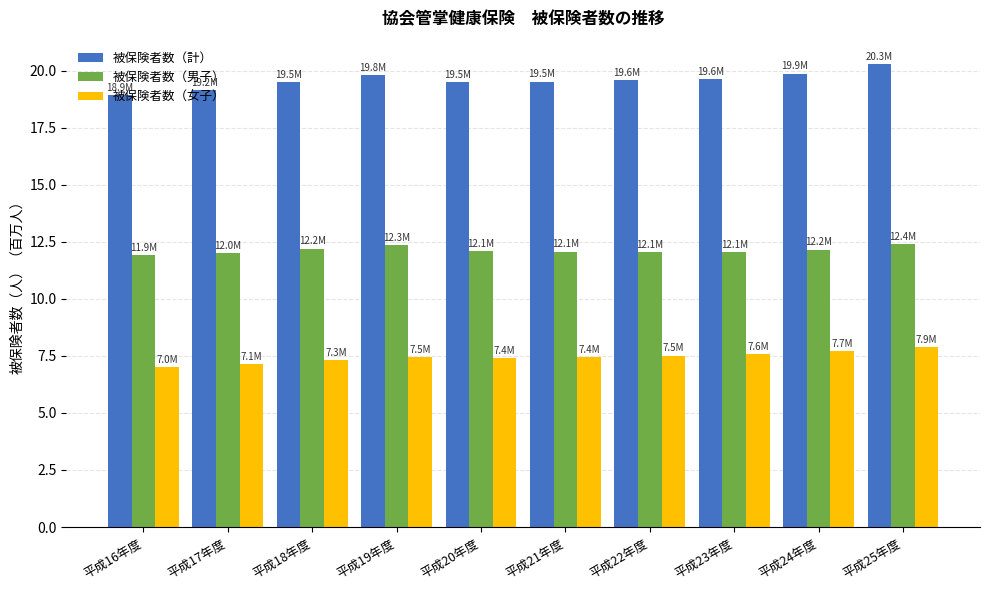

How many series are shown in this chart?

3